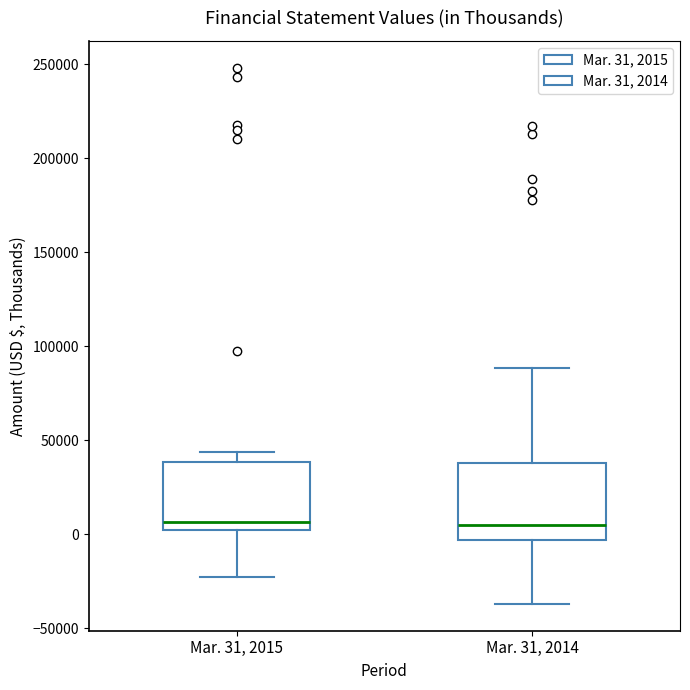

Reading left to right, transcribe this box plot: for each box, give where its median line is, the range the box spans, and where its two whiskers end, as read against the y-axis. The values are not printed on the chart, so give them approximately, as read against the axis.

Mar. 31, 2015: median 5000 (just above the box's lower edge), box 5000 to 40000, whiskers -25000 to 45000
Mar. 31, 2014: median 5000, box -5000 to 40000, whiskers -35000 to 90000